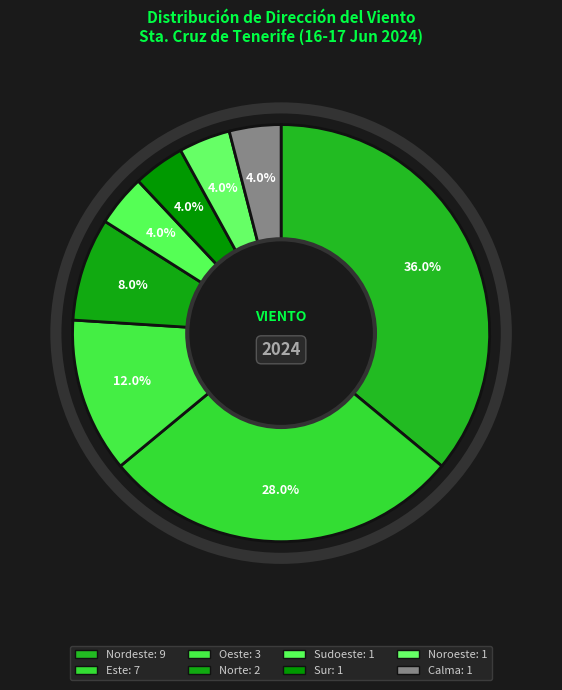

Which slice is the largest?

Nordeste